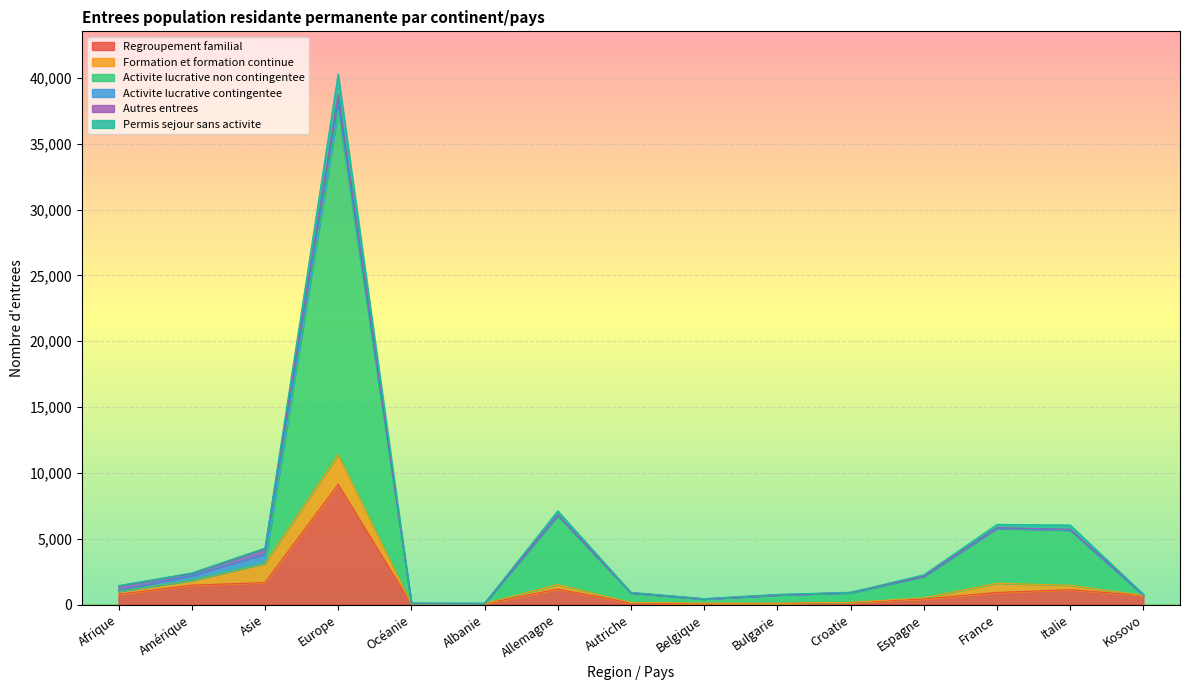

What is the difference between the highest and lowest values at Belgique?

375